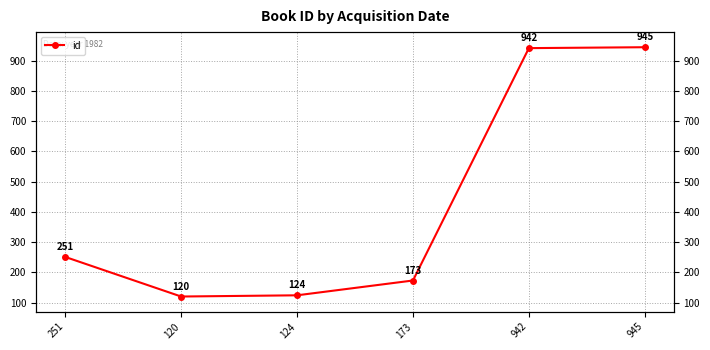

The chart shows a value of 251 at 251. True or false?

True